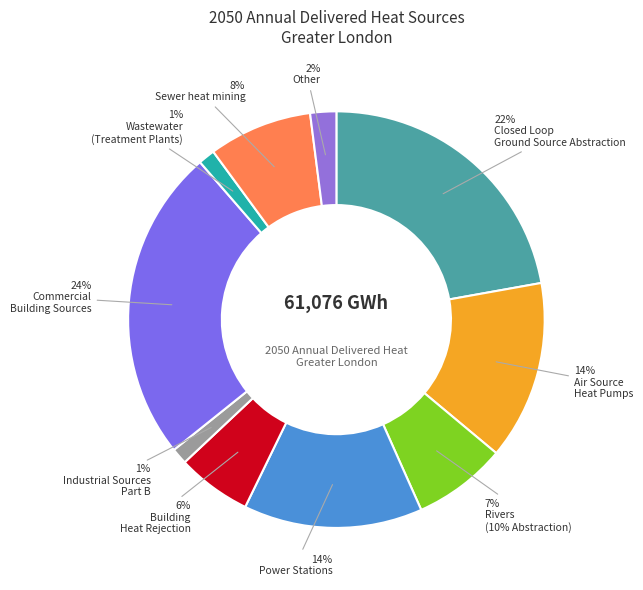

How many segments does this pie chart have?

10